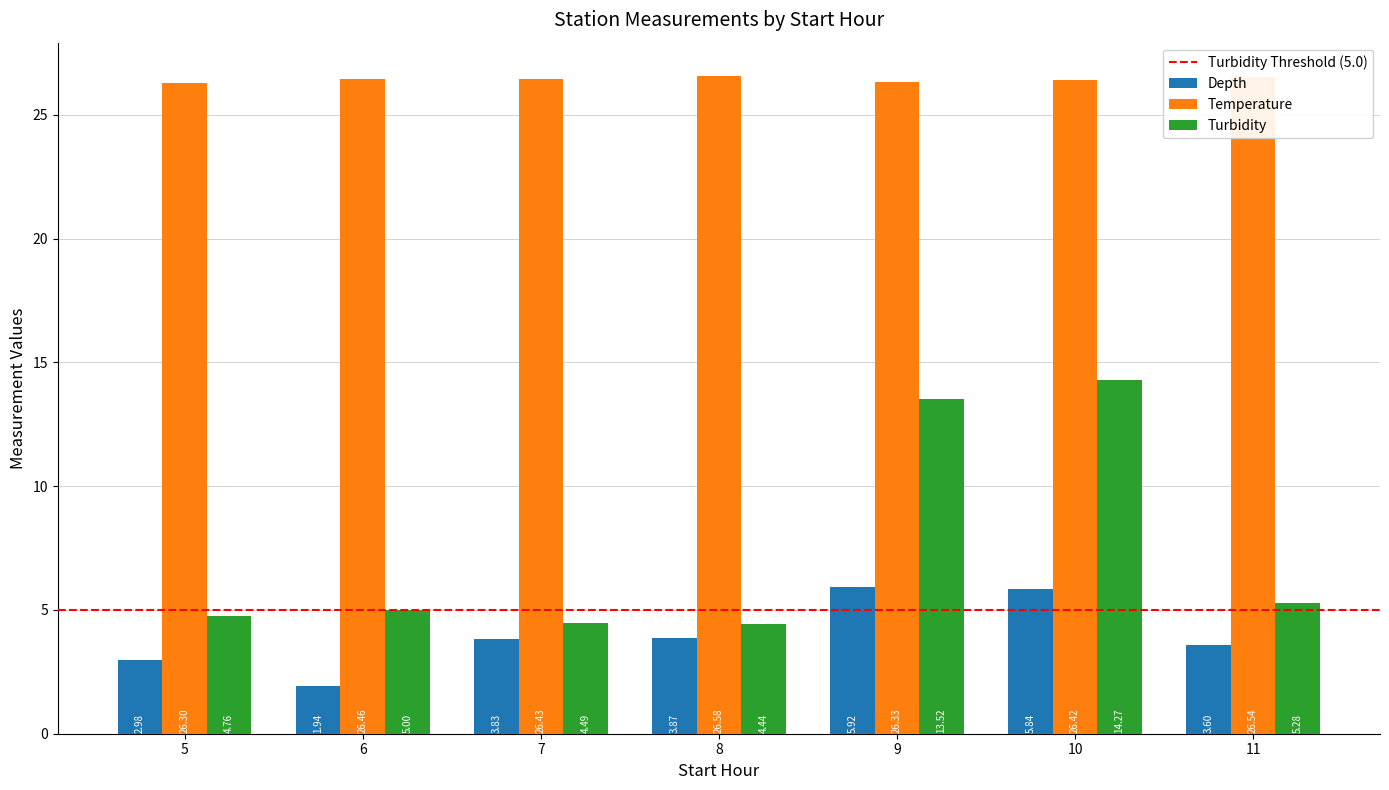

What is the sum of all Depth values?

28.0